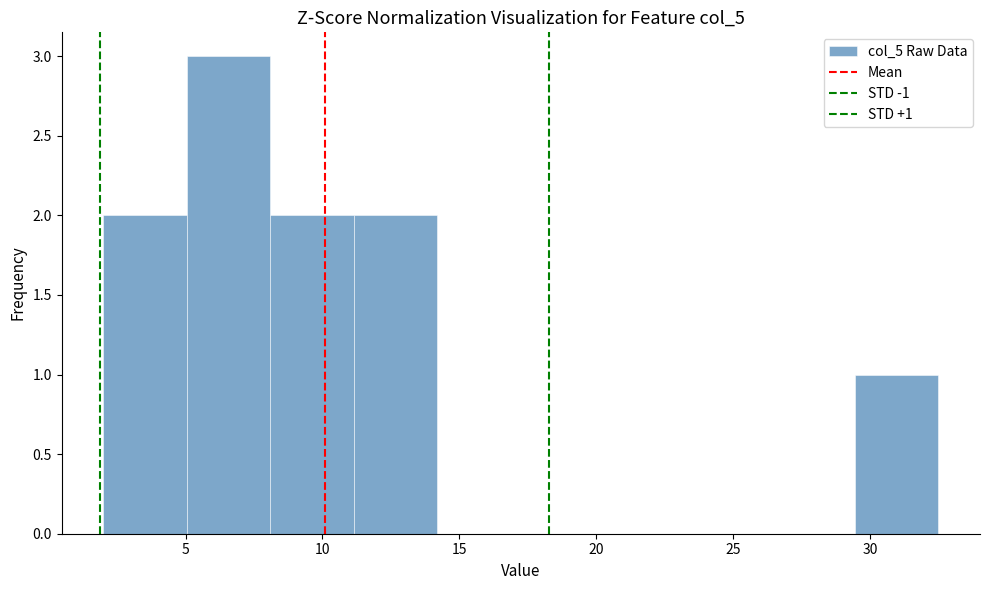

Over which range of the x-axis is the bar tallest?

5.05 to 8.10